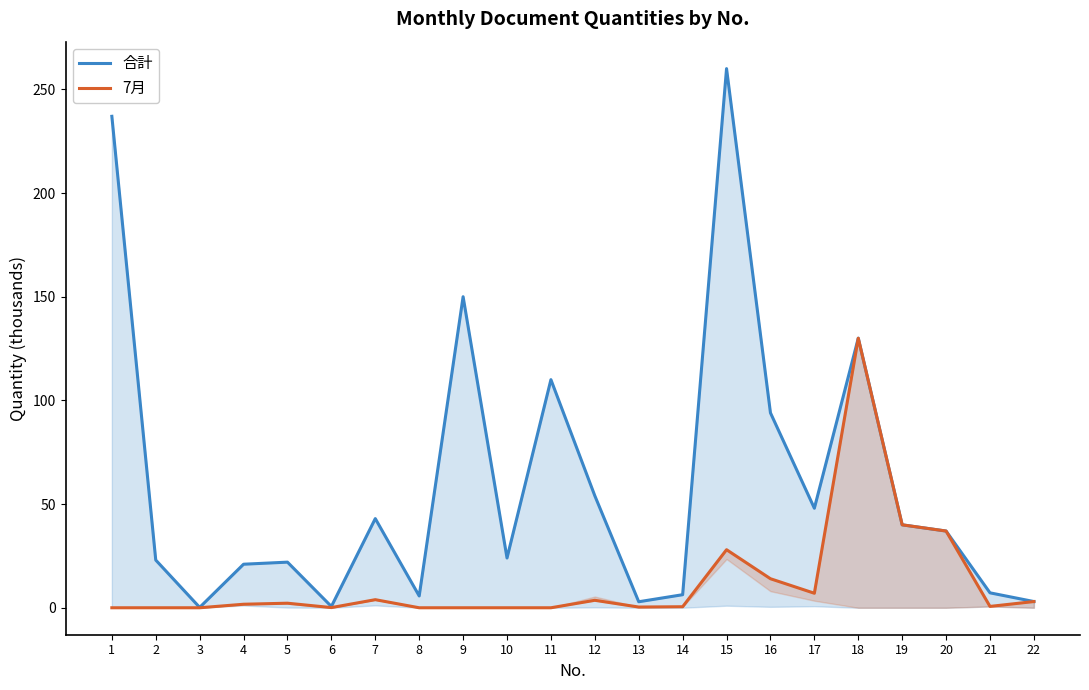

True or false: 7月 and 合計 cross at least once.

False